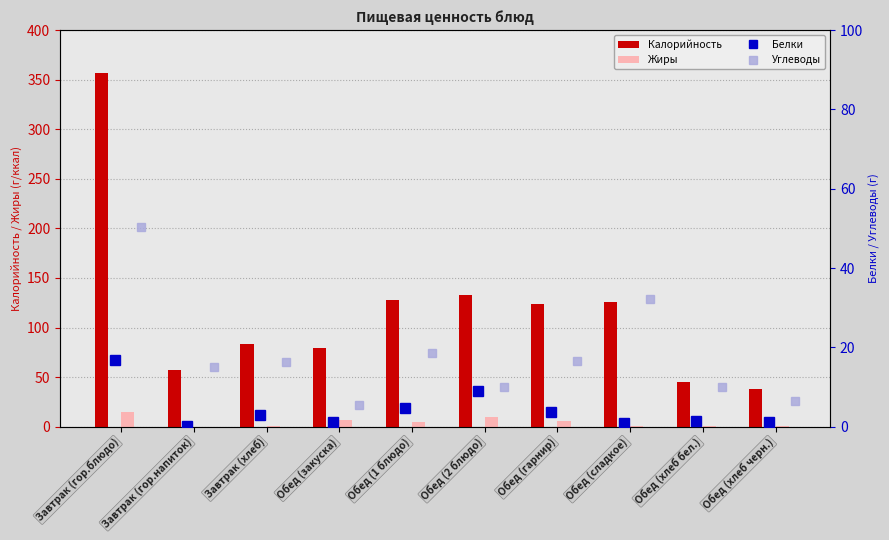

Is the value of Калорийность at Обед (1 блюдо) greater than the value of Жиры at Завтрак (гор.блюдо)?

Yes